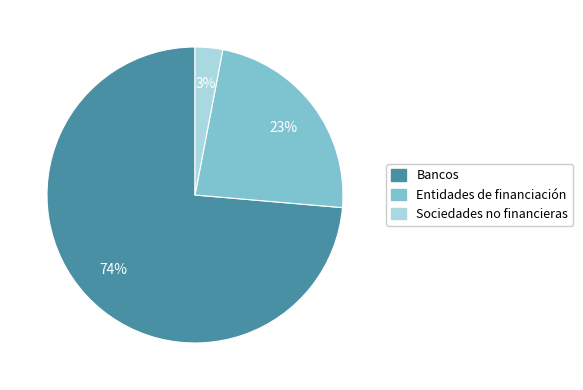

How many slices are in this pie chart?

3